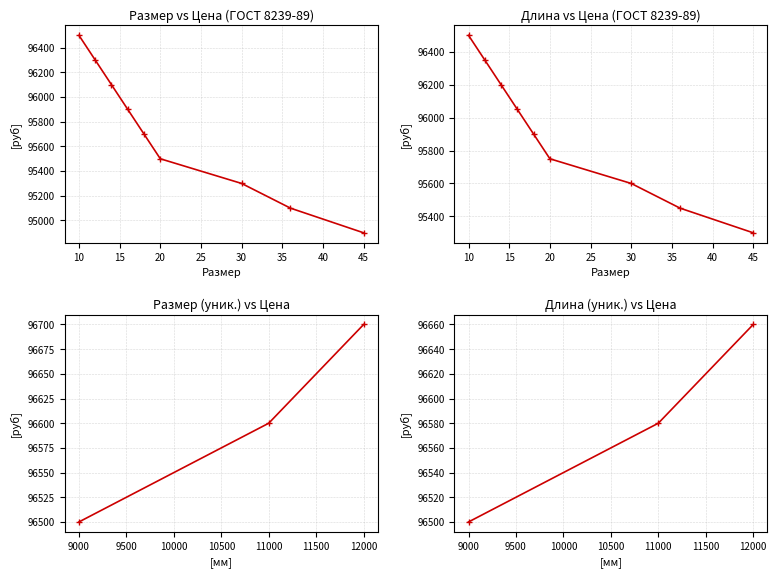

Between 15 and 5, which is larger?

15